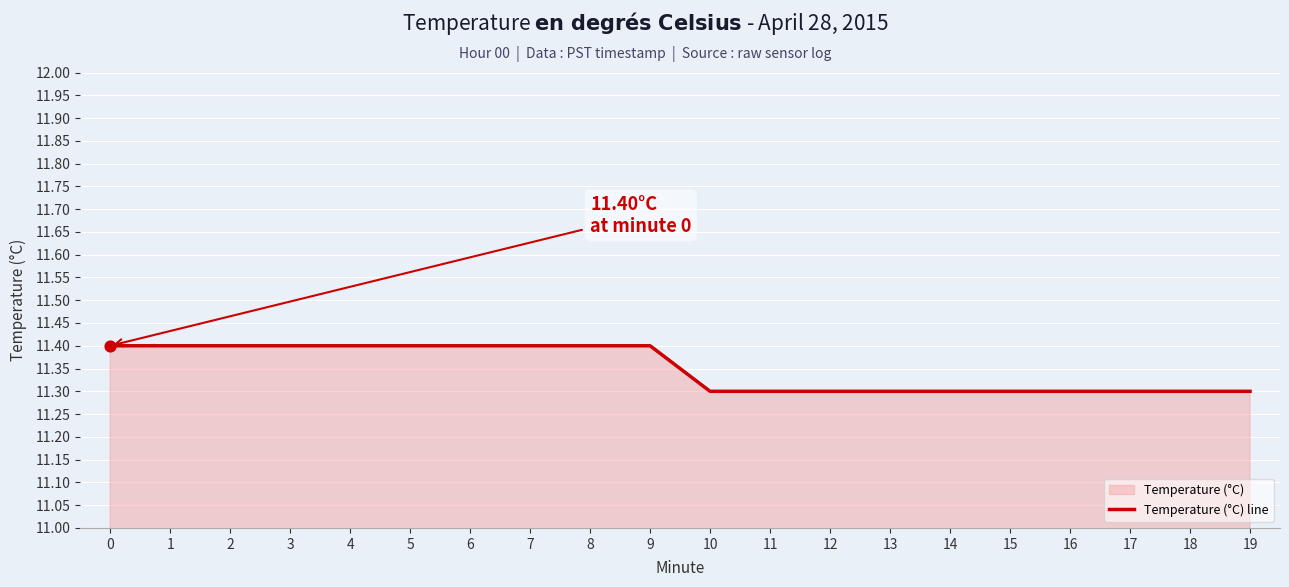

What is the ratio of the value at 10 to the value at 19?

1.0